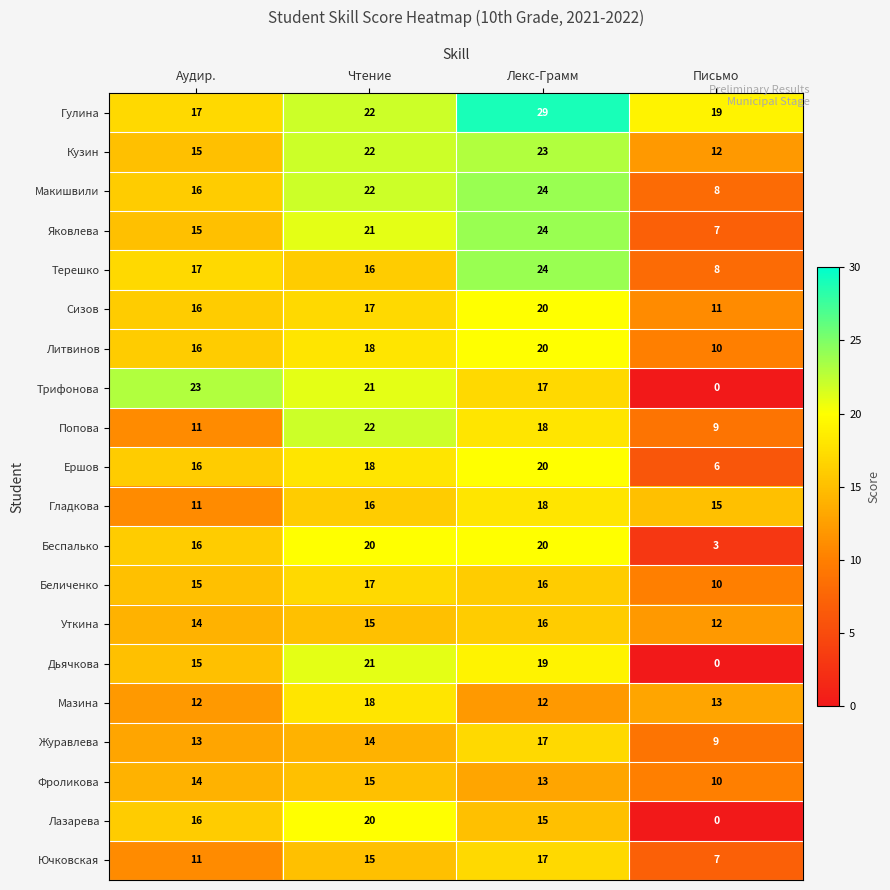

At how many categories does at least one series exceed 0?

4